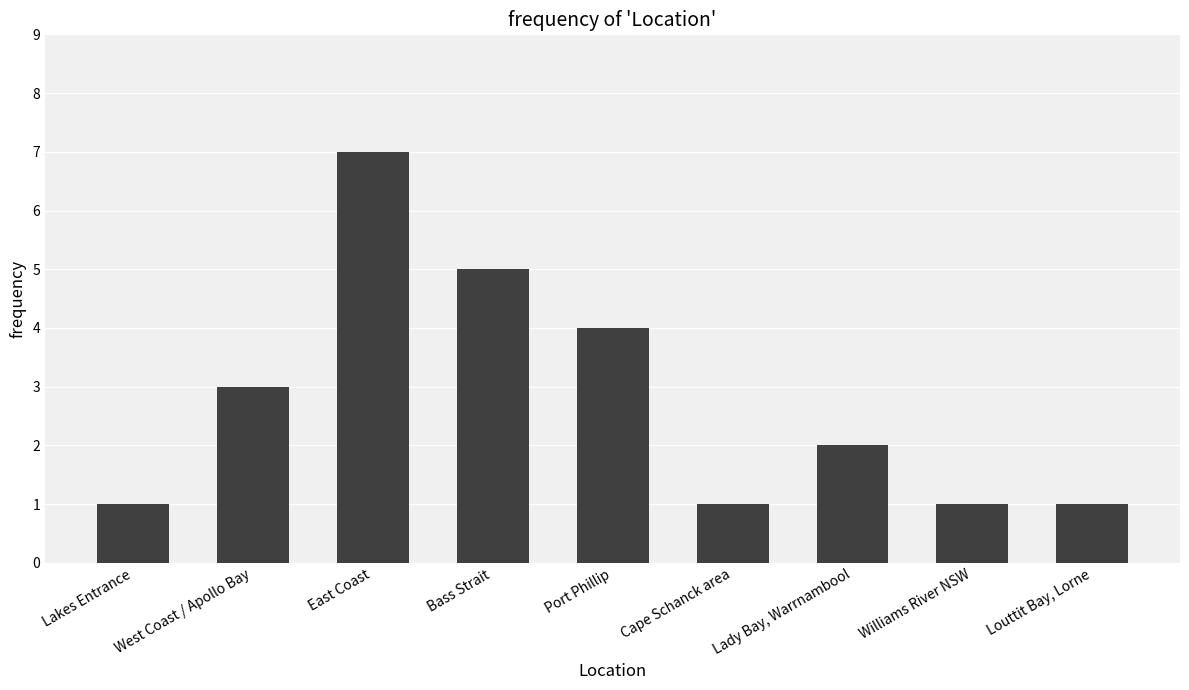

Are the bars horizontal?

No